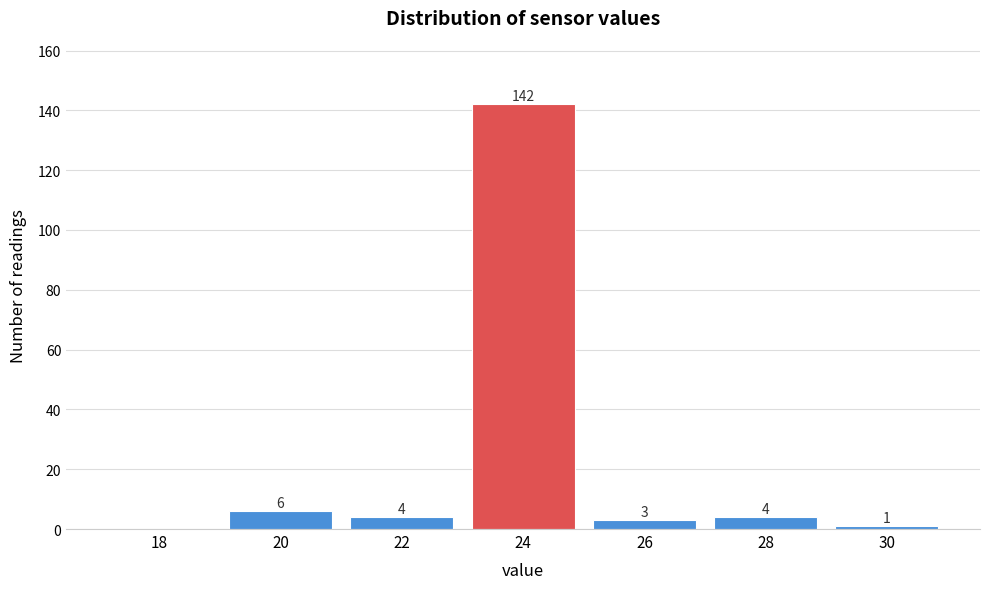

Reading left to right, transcribe all the data shown in this chart.

18=0	20=6	22=4	24=142	26=3	28=4	30=1